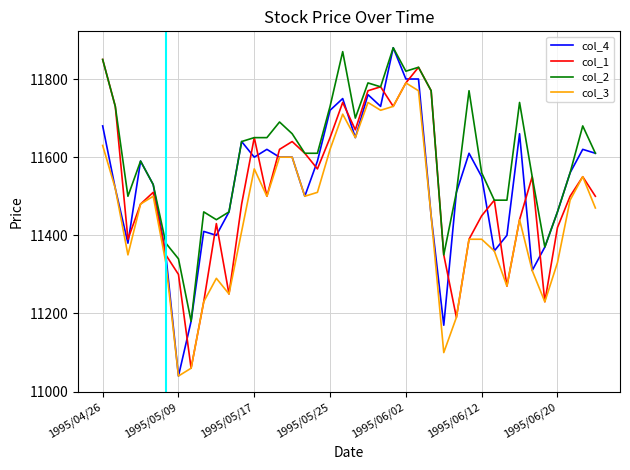

What is the greatest value displayed?

11880